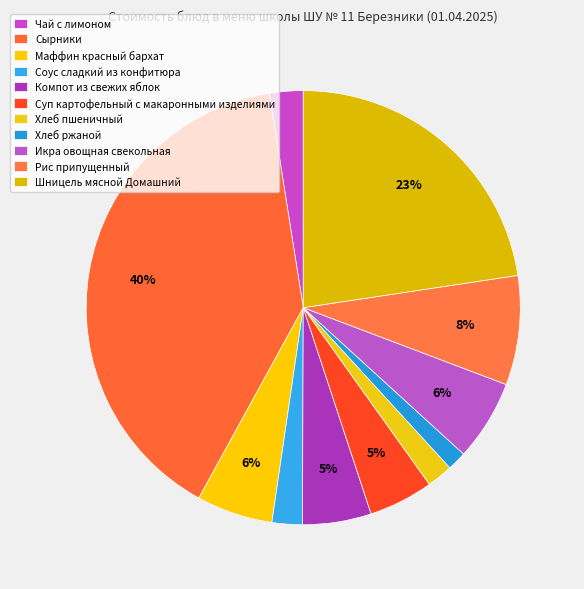

What is the ratio of the value at Сырники to the value at Икра овощная свекольная?

6.6